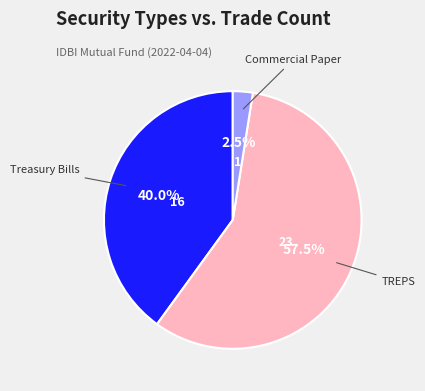

Is there any slice that represents more than half of the pie?

Yes